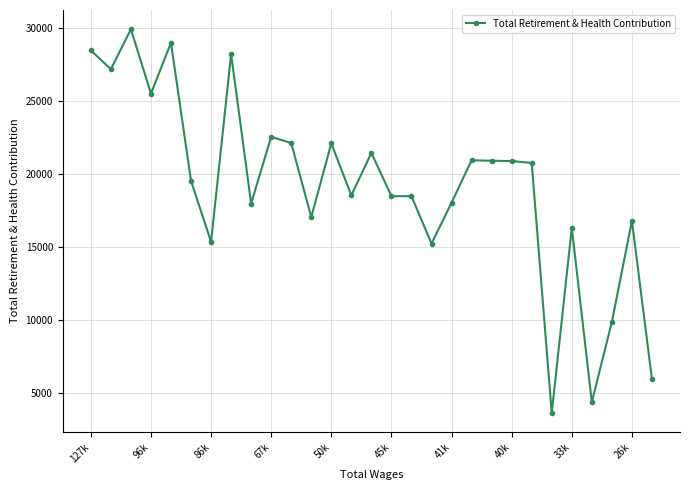

What is the value of the 26th point from the left?

4412